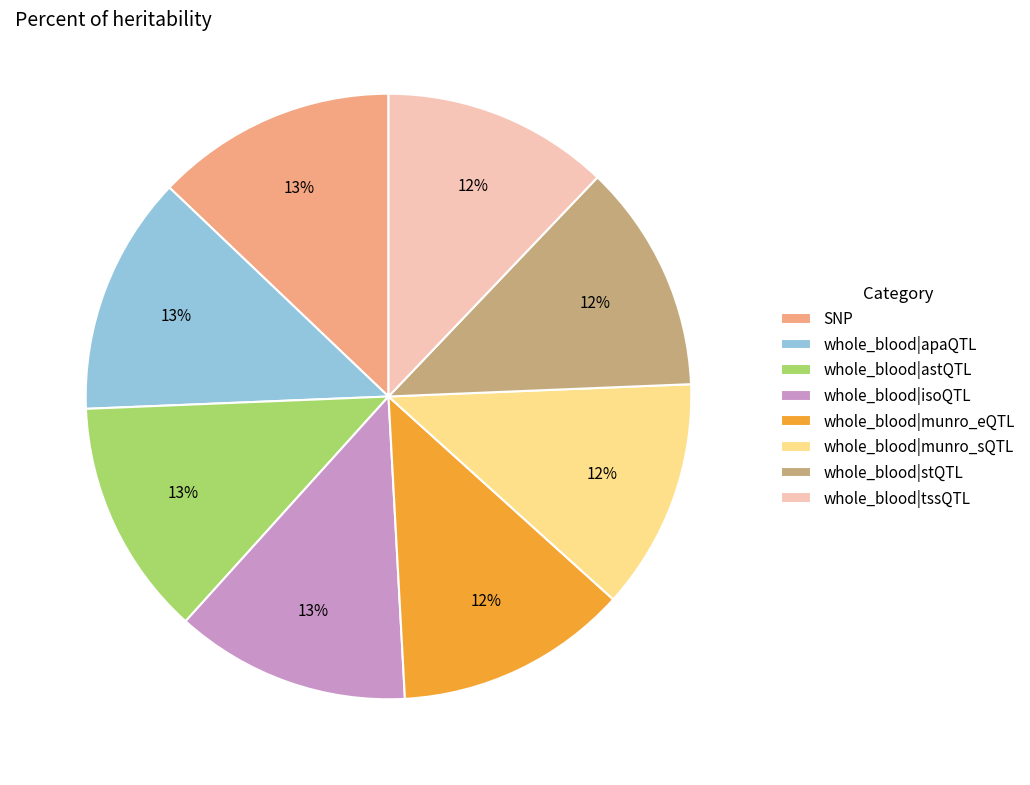

To the nearest percent, what percentage of the pie is SNP?

13%